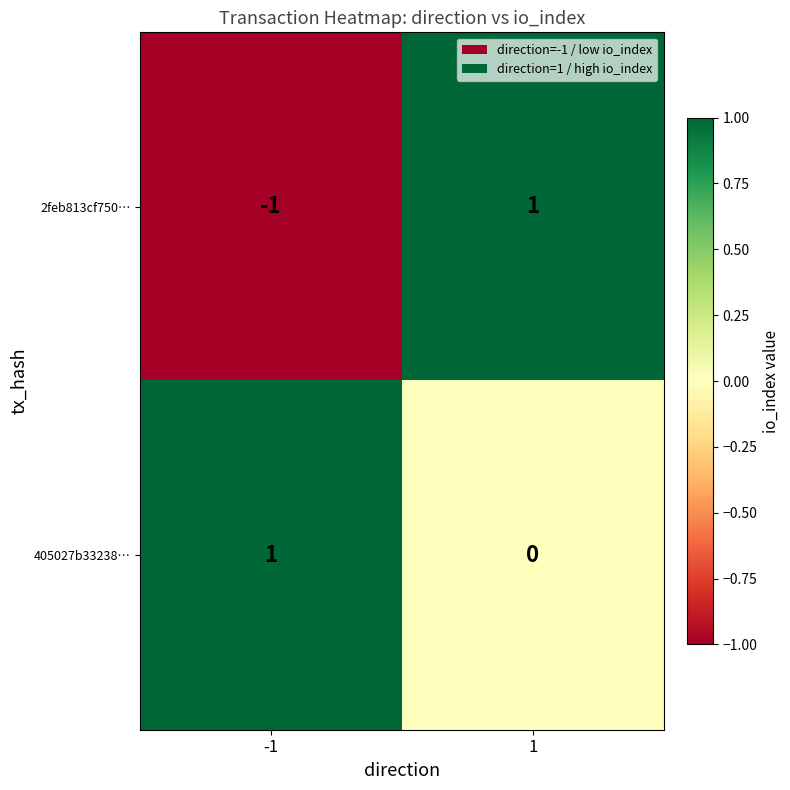

True or false: 405027b33238… has a value of 1 at 1.

False